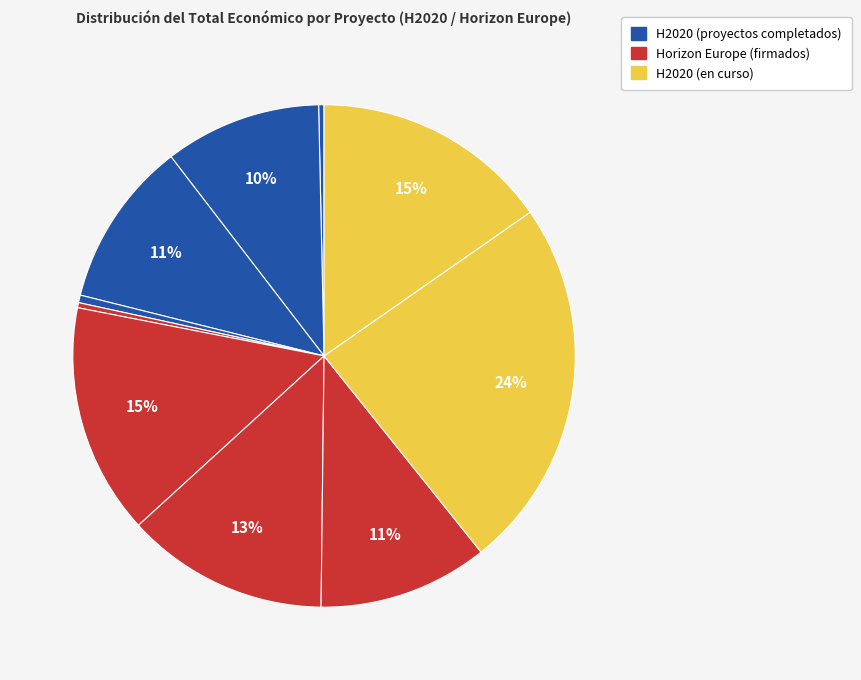

Count the number of slices in the pie.

10